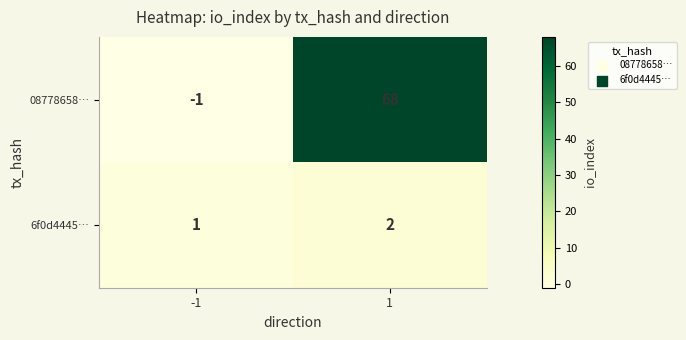

Reading left to right, list all the values displayed in this chart.

08778658…: -1	68
6f0d4445…: 1	2